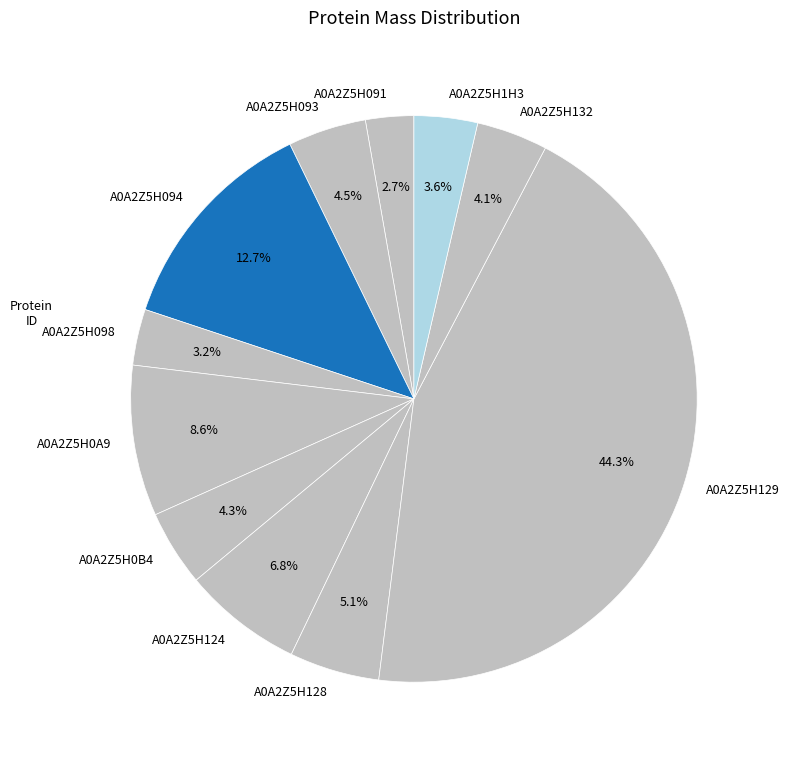

Is the sum of A0A2Z5H1H3 and A0A2Z5H0B4 greater than half?

No